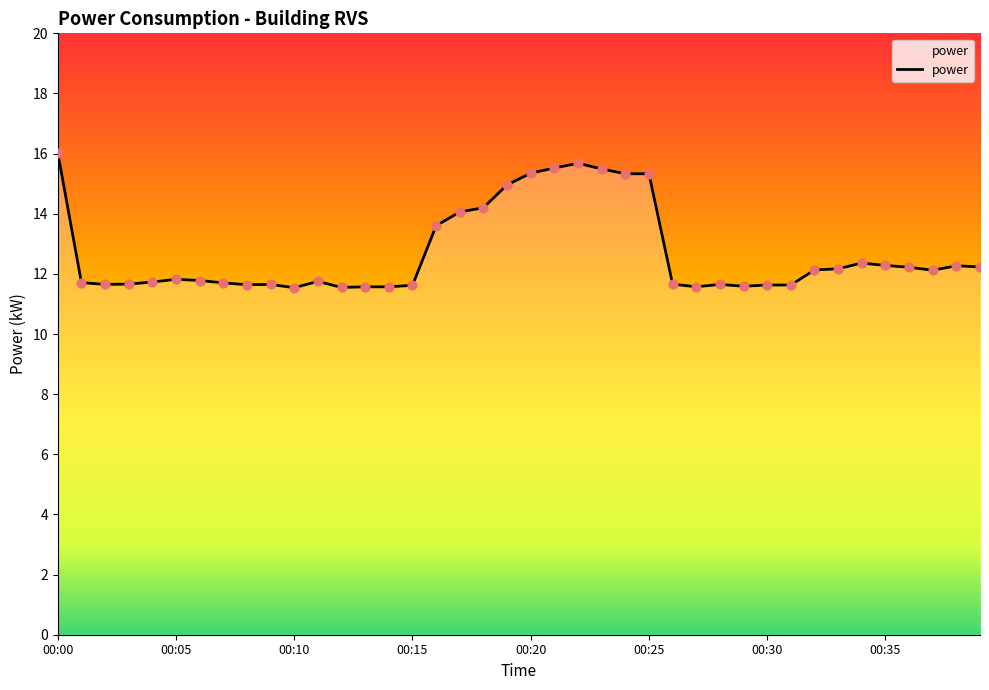

What is the minimum value shown in the chart?

11.5